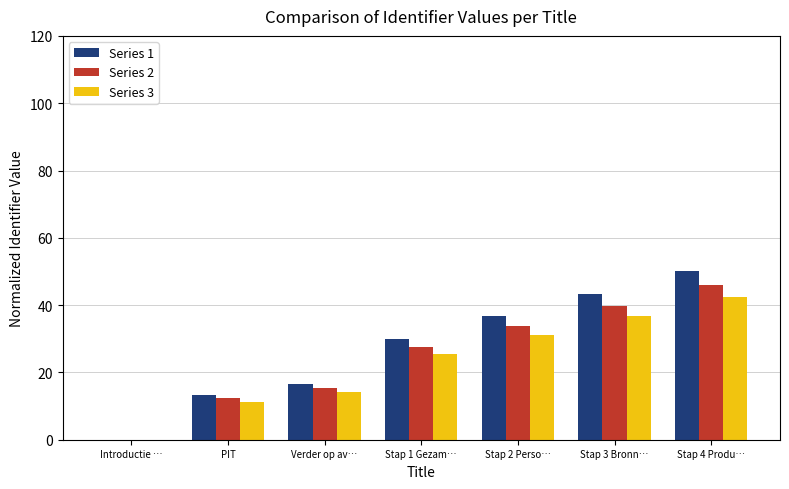

Is it true that Series 3 equals 21.8 at Stap 4 Produ…?

False